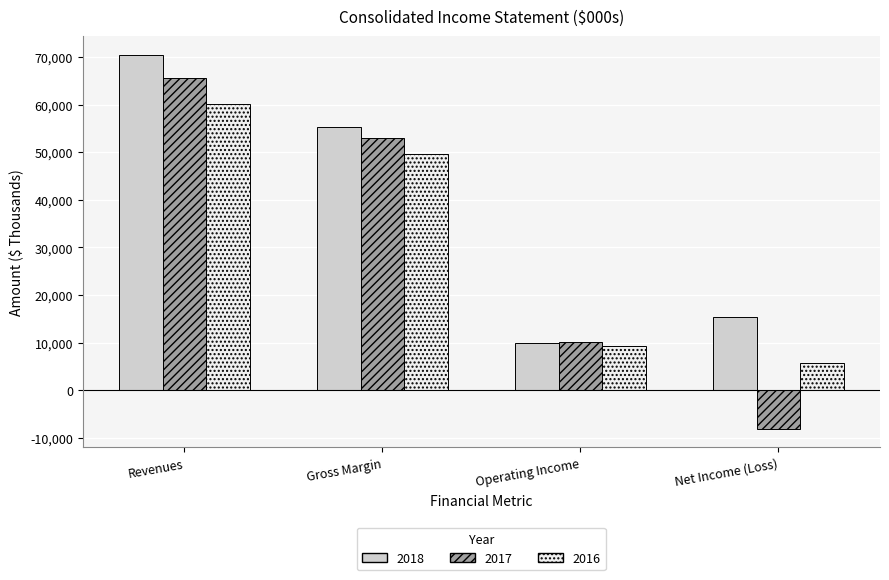

The value of 2017 at Operating Income is 10210. True or false?

True